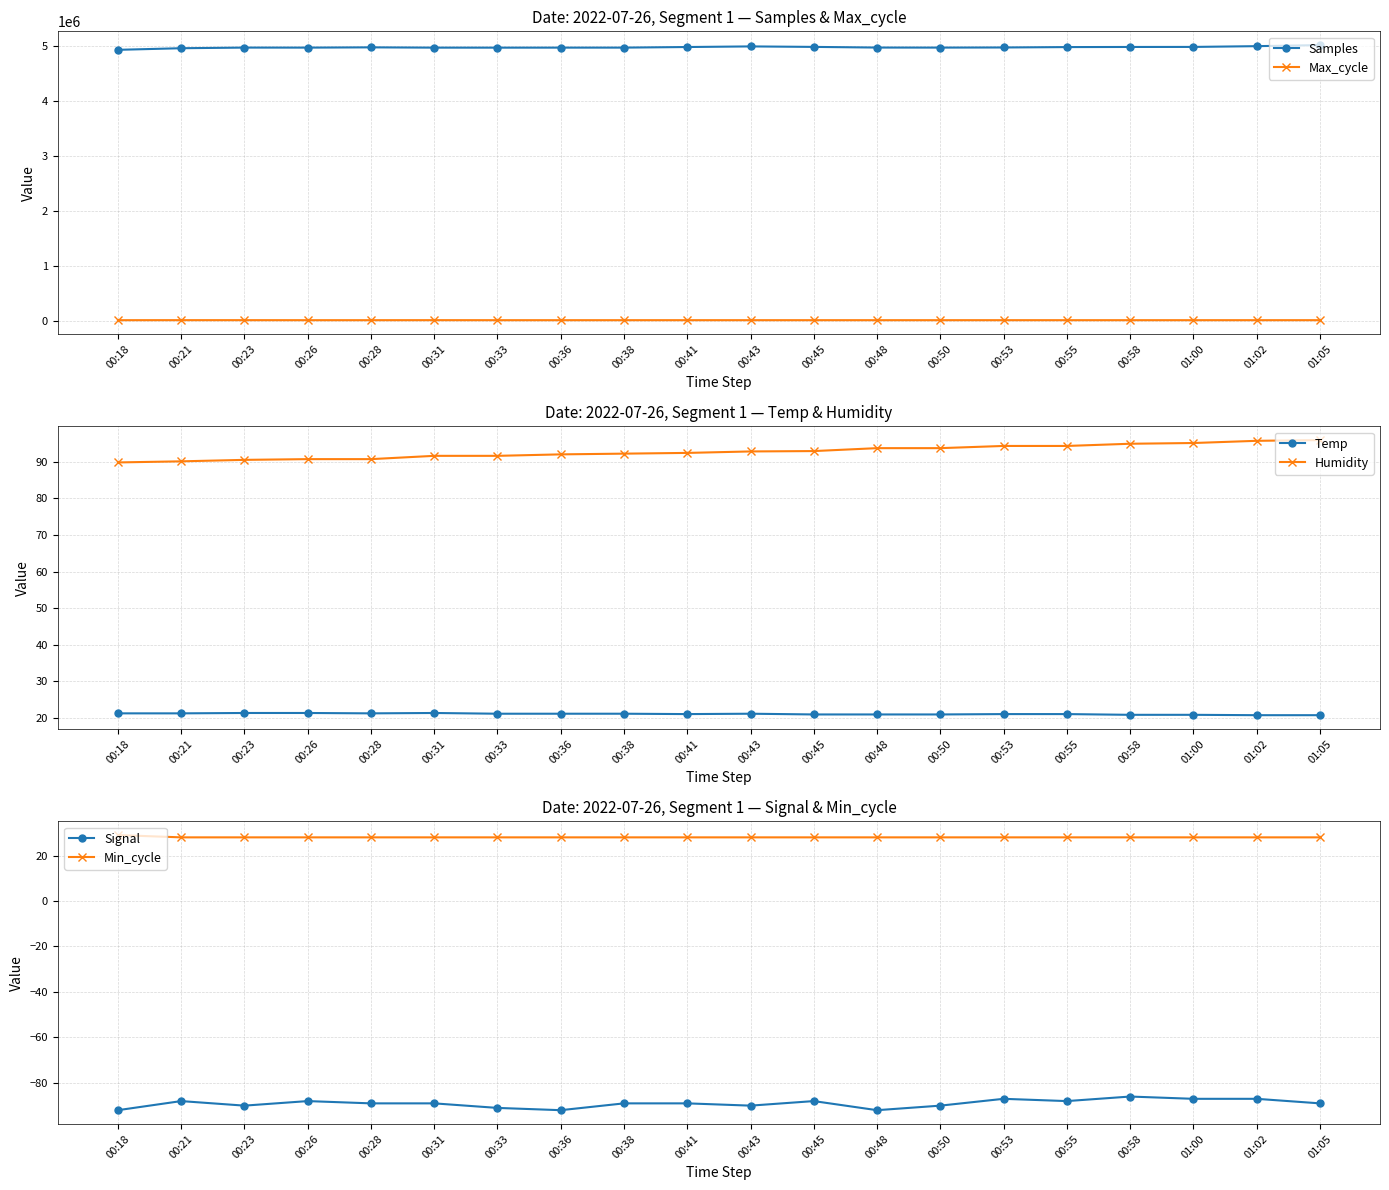

Where is Temp nearest to the value 21?

00:45